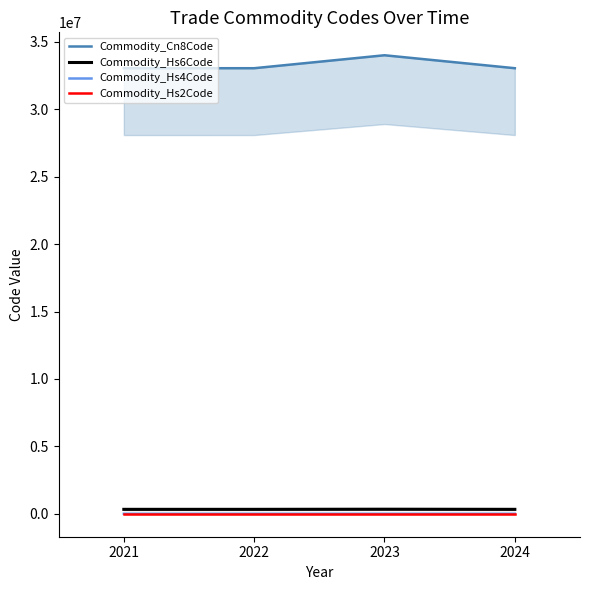

Is this an area chart (filled region under the line)?

No